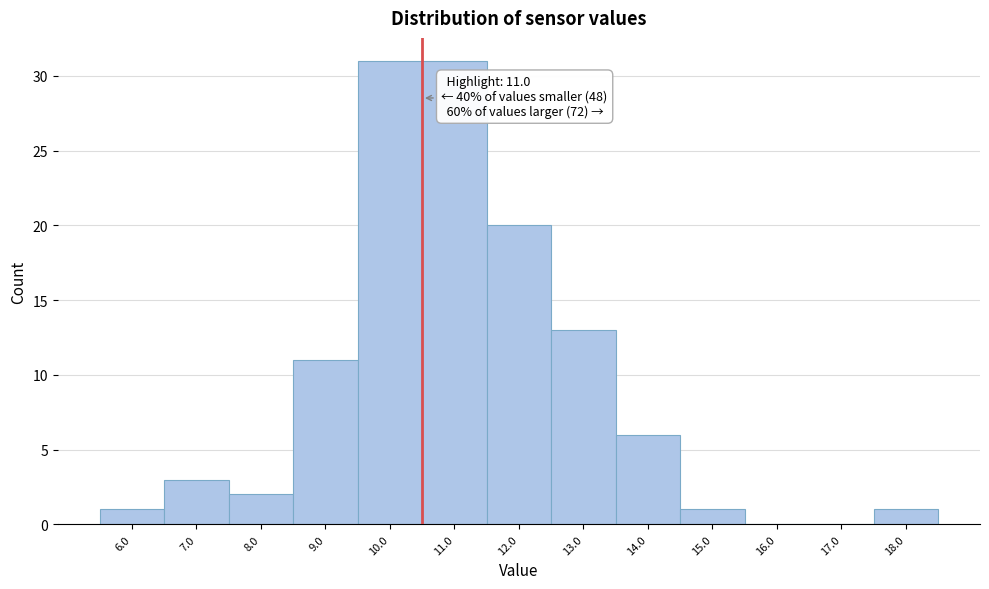

Reading right to left, what are all the values shown in this chart?

18.0=1	17.0=0	16.0=0	15.0=1	14.0=6	13.0=13	12.0=20	11.0=31	10.0=31	9.0=11	8.0=2	7.0=3	6.0=1